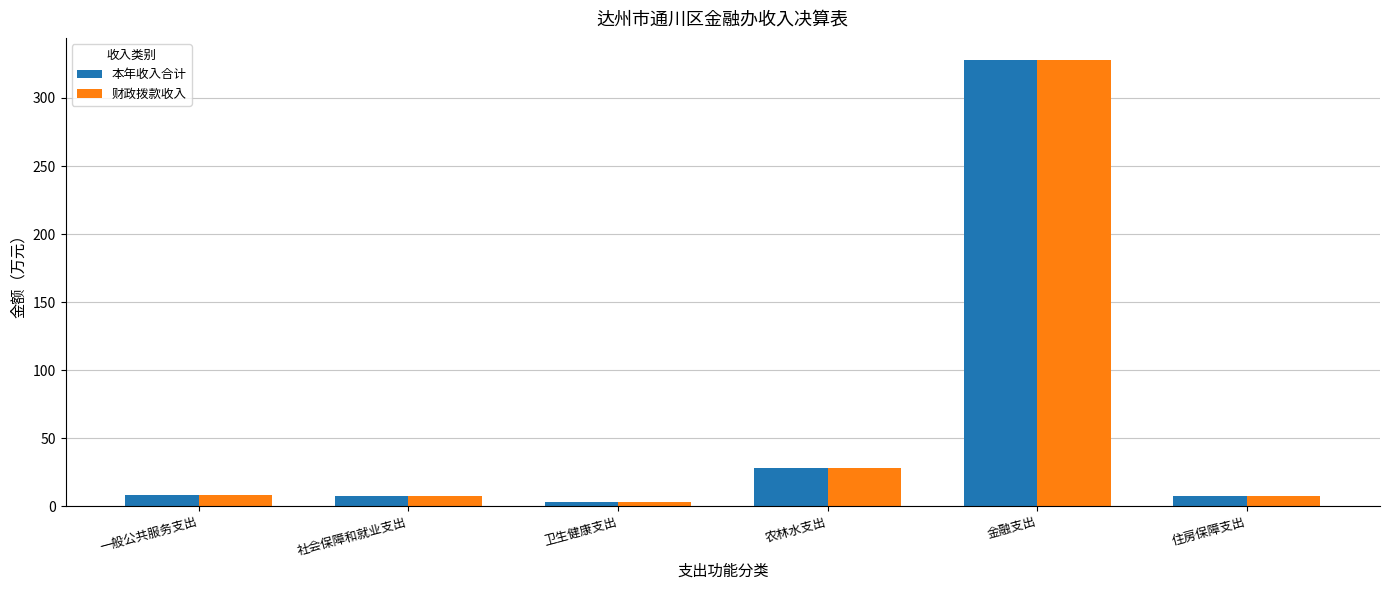

Count the number of categories in the chart.

6